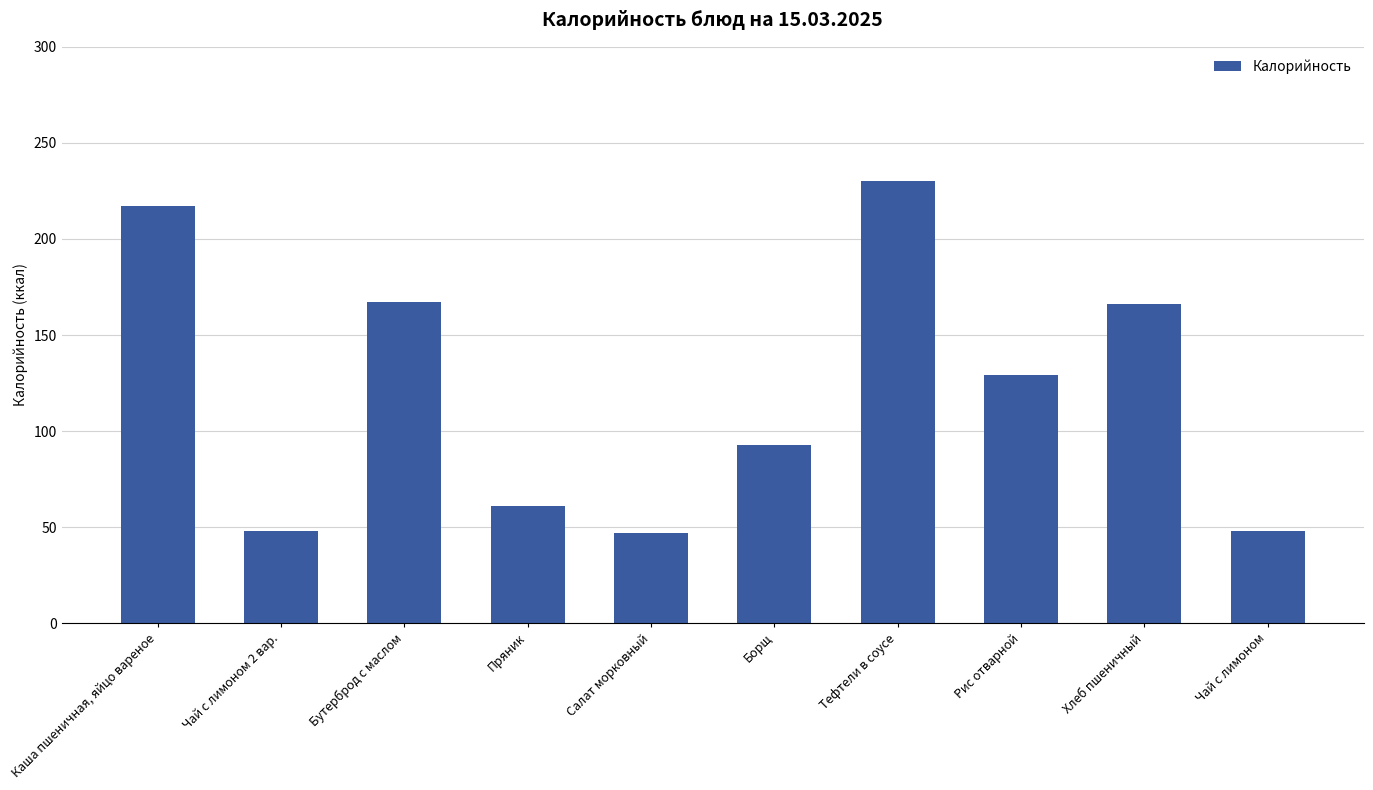

How many data points are less than 129?

5